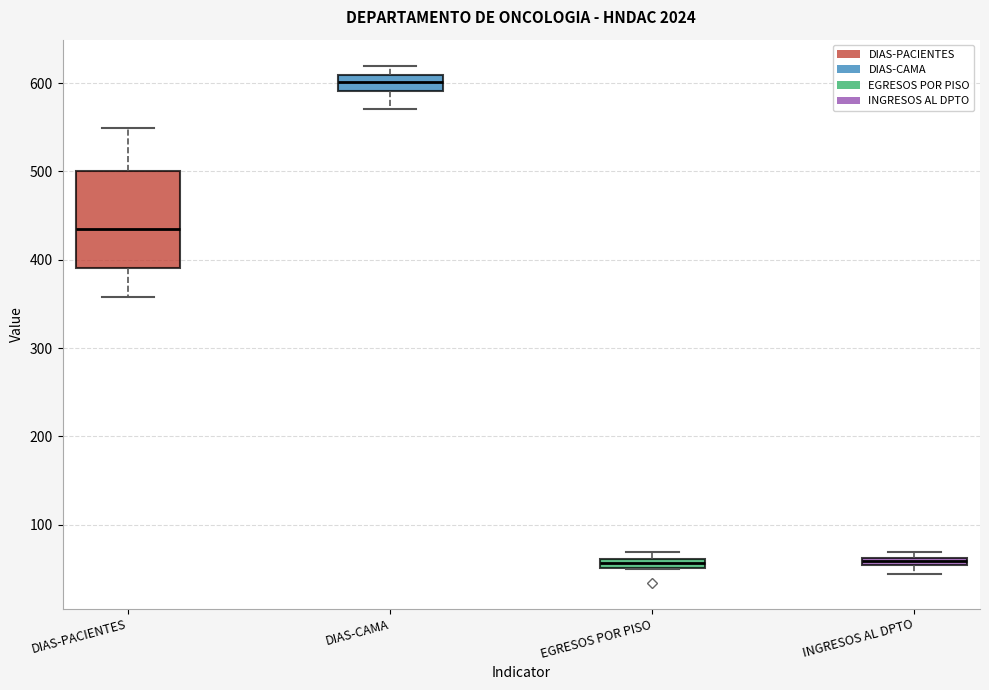

Comparing the boxes themselves (not the whiskers), which one is the tallest?

DIAS-PACIENTES